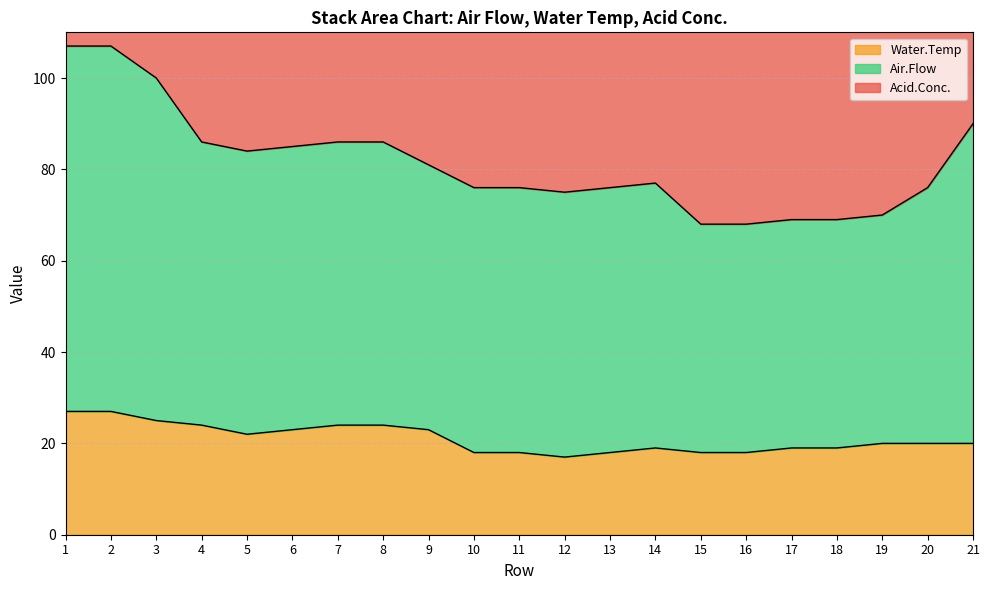

What is the difference between the second highest and minimum values in the Water.Temp series?

10